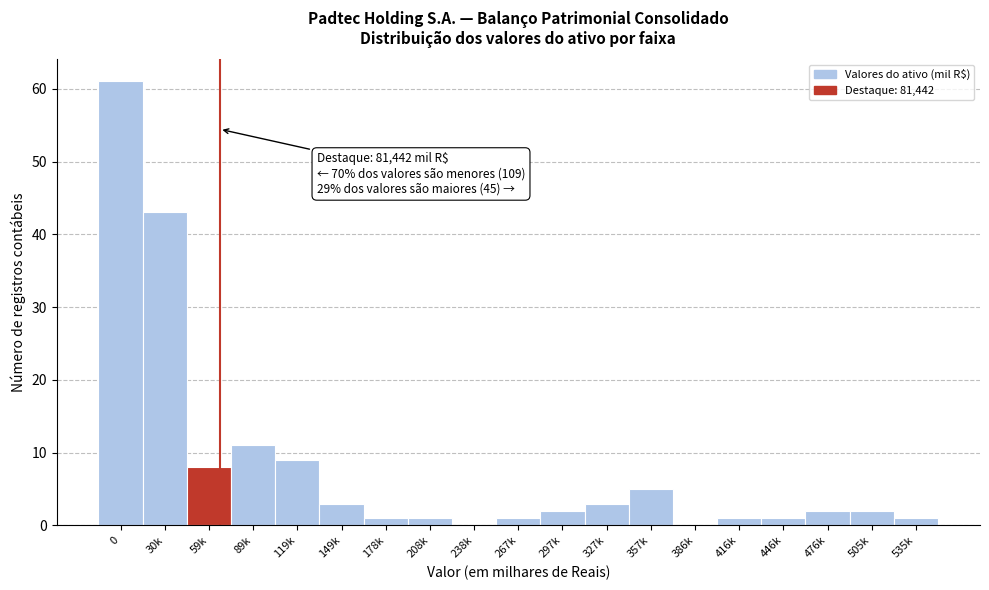

Reading right to left, extract all data points from this chart.

535k=1	505k=2	476k=2	446k=1	416k=1	386k=0	357k=5	327k=3	297k=2	267k=1	238k=0	208k=1	178k=1	149k=3	119k=9	89k=11	59k=8	30k=43	0=61